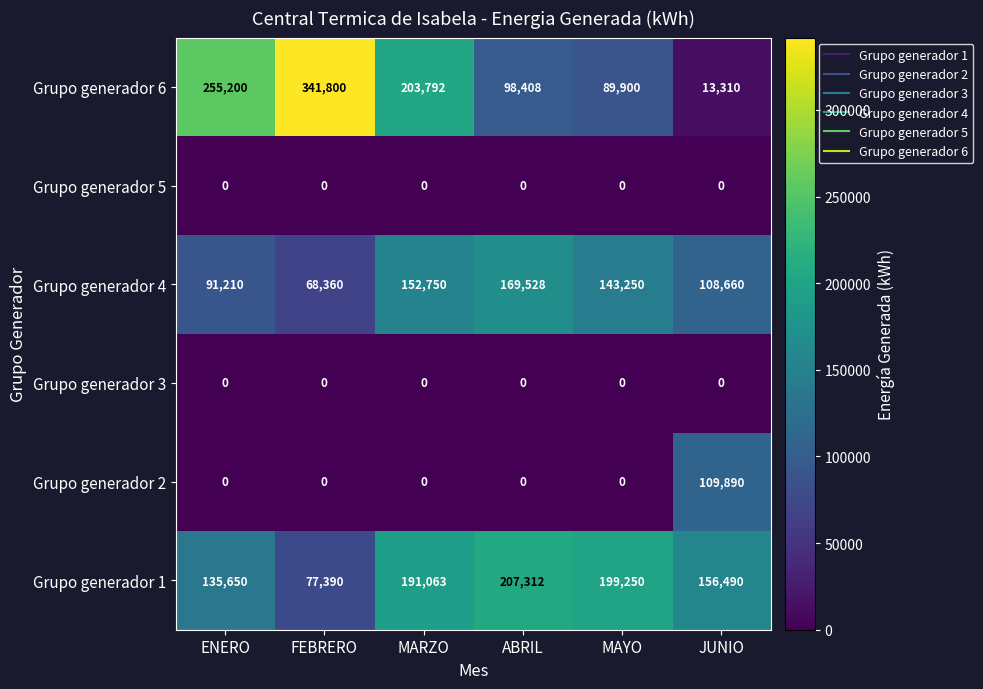

The value of Grupo generador 2 at MARZO is 43166. True or false?

False